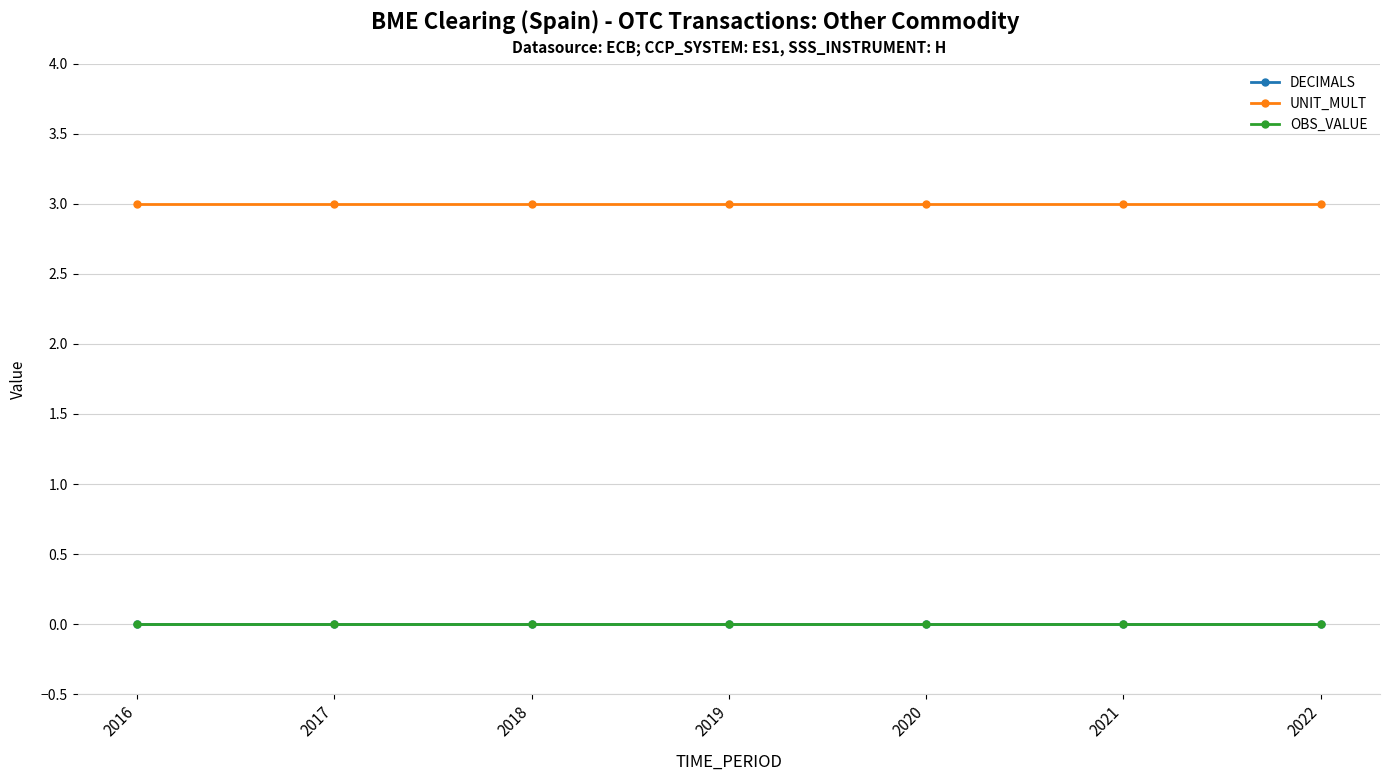

Does the chart have visible grid lines?

Yes